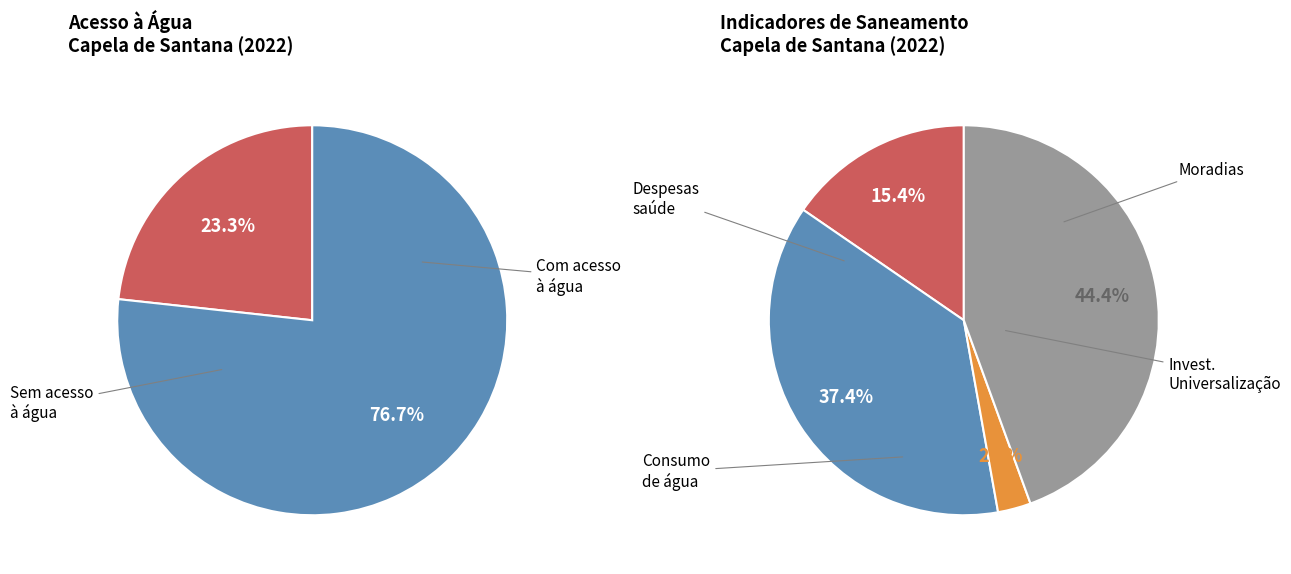

How many segments does this pie chart have?

4